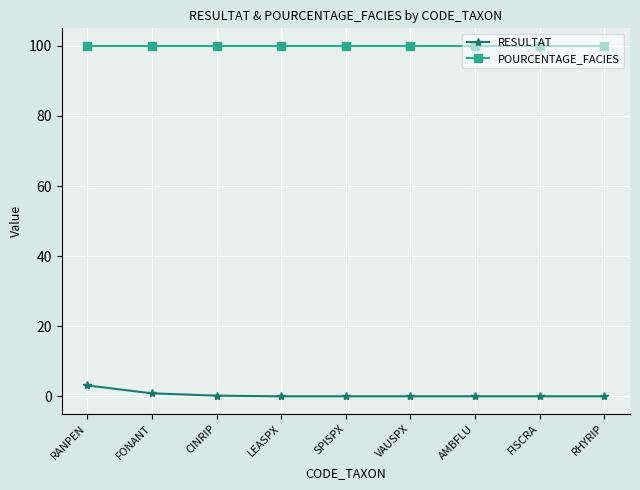

Is the value of RESULTAT at FISCRA greater than the value of POURCENTAGE_FACIES at VAUSPX?

No